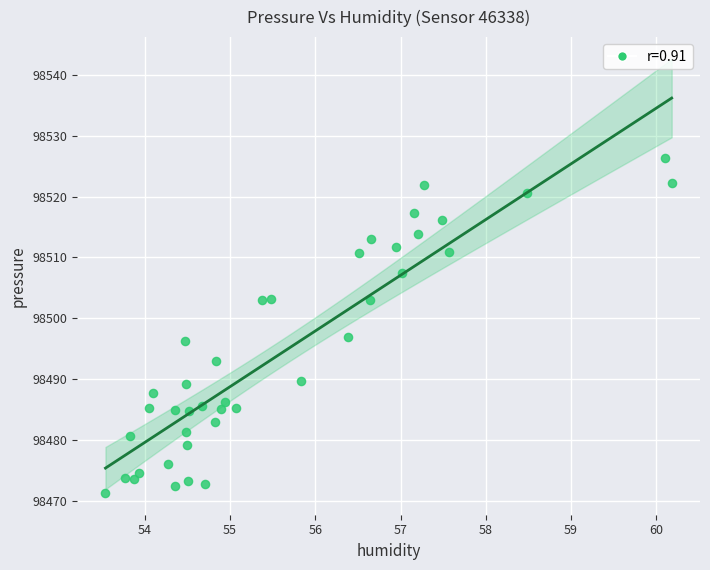

What is the range of X values (max minus min)?

6.6